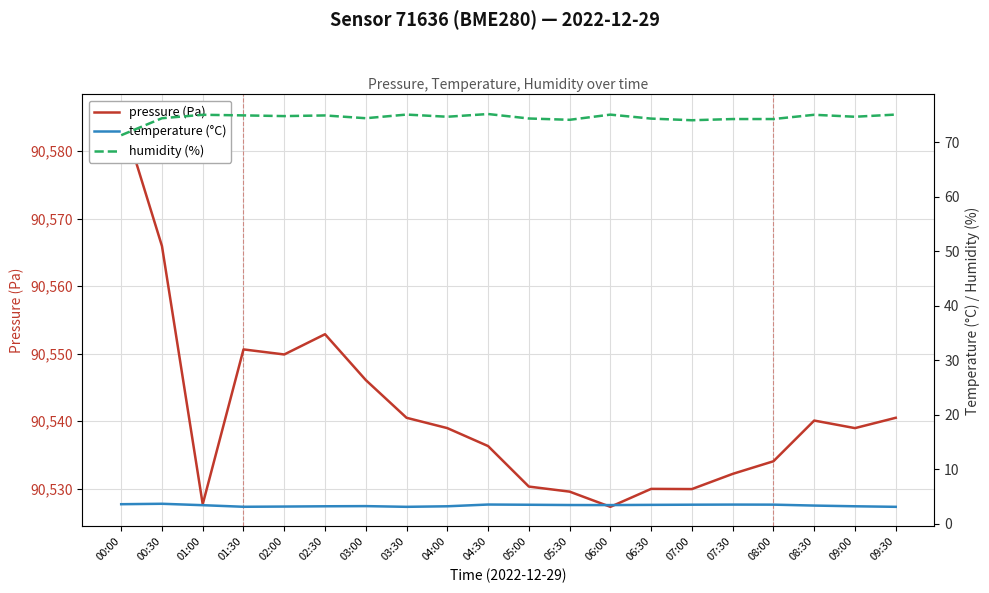

What is the total value across all series at 08:30?

90618.5